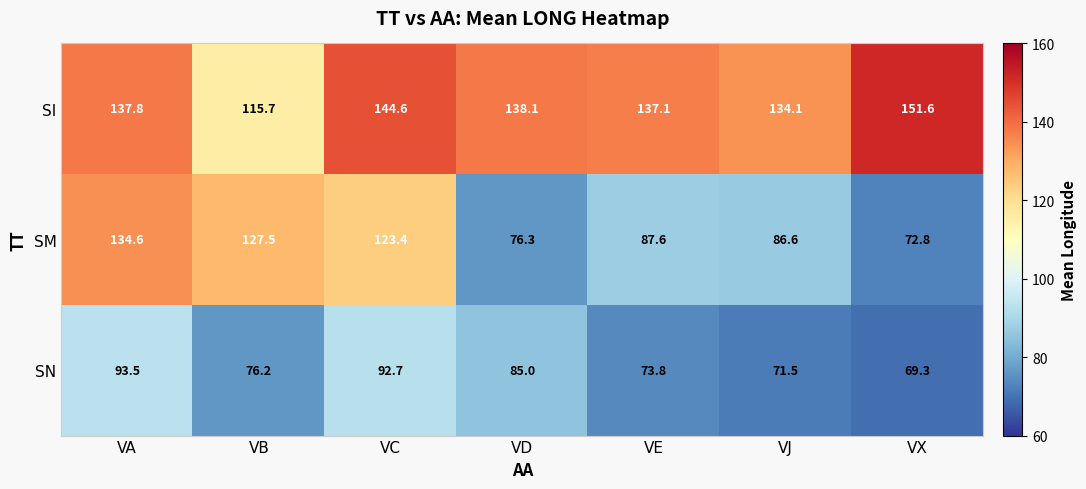

How many categories are shown in the chart?

7